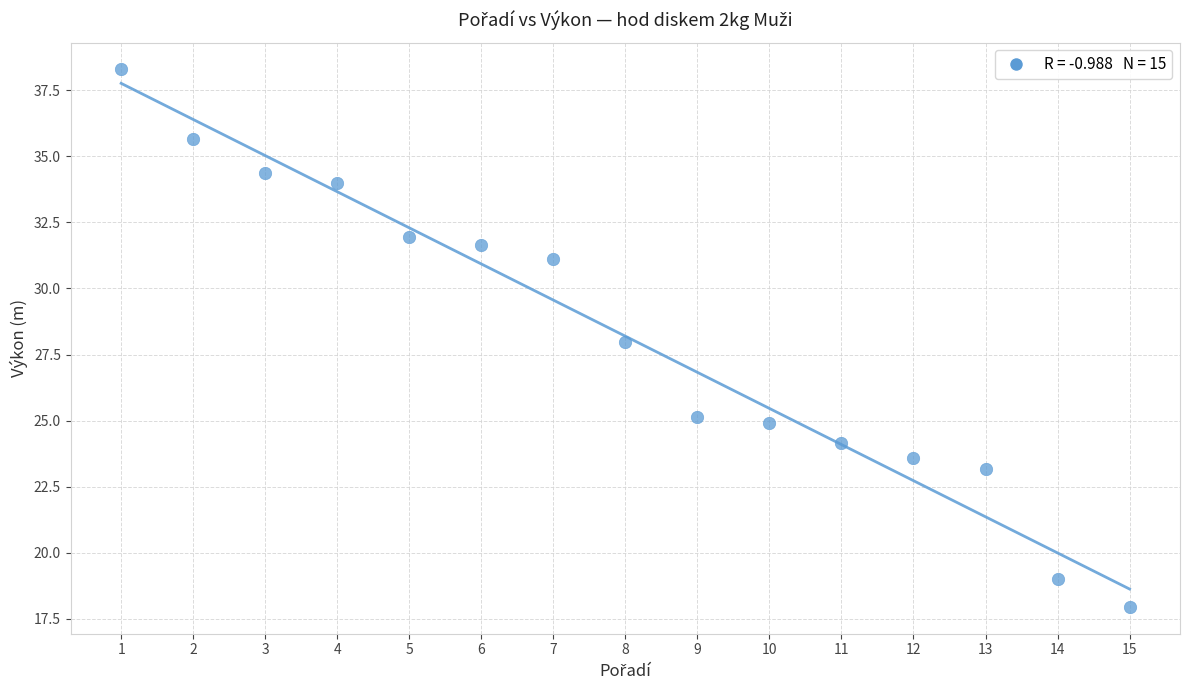

What is the range of Y values (max minus min)?

20.3